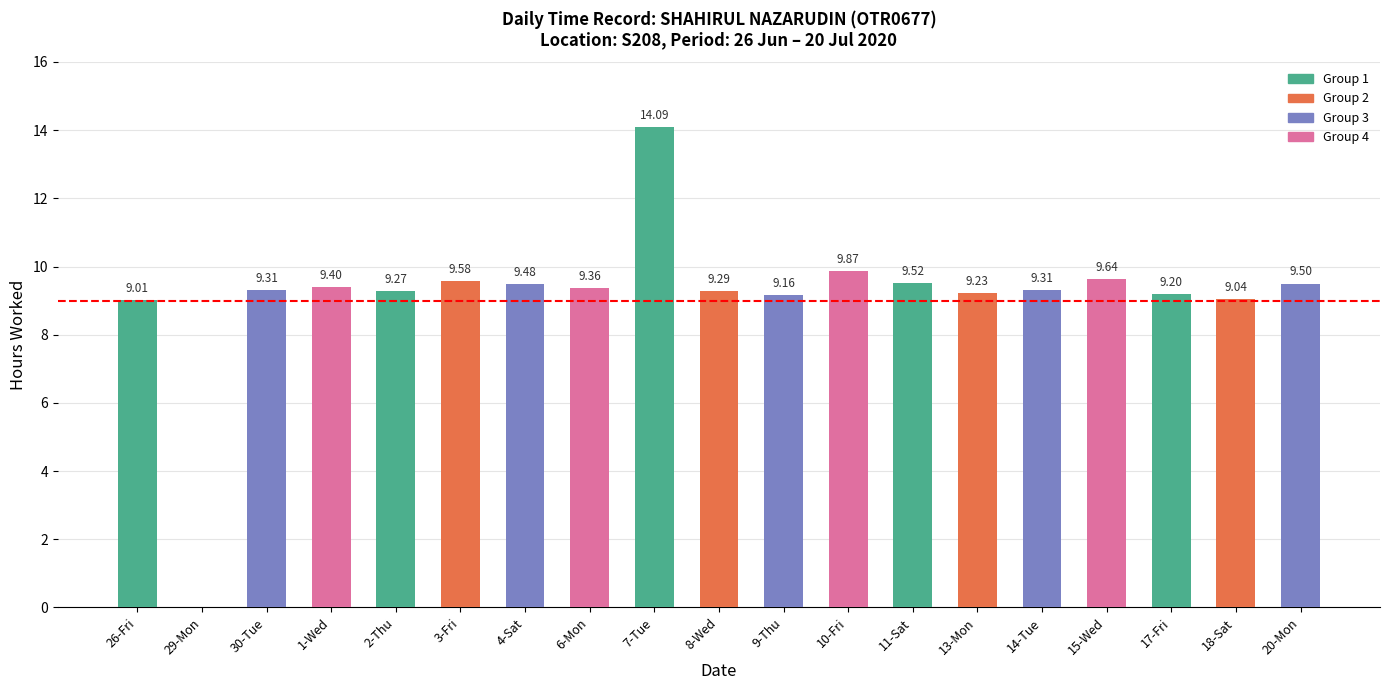

What is the change in value from 4-Sat to 15-Wed?

+0.2